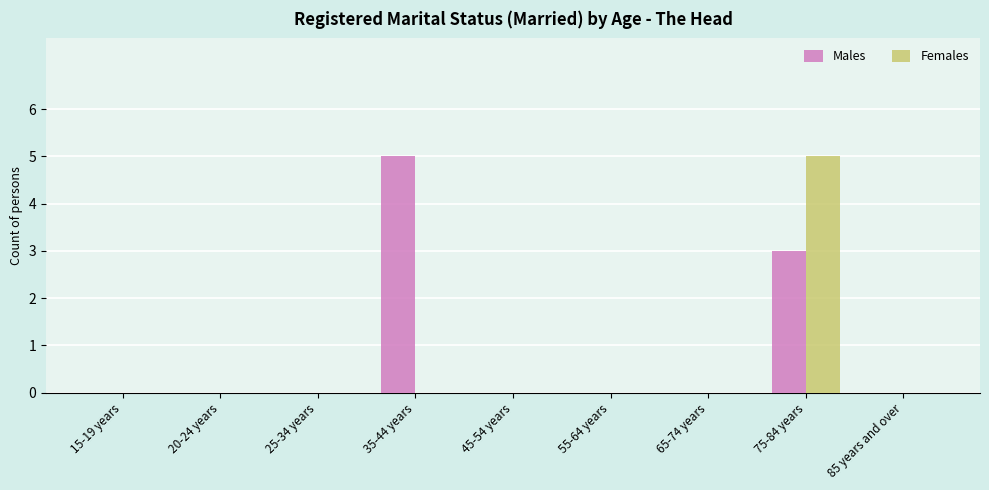

What is the sum of all Males values?

8